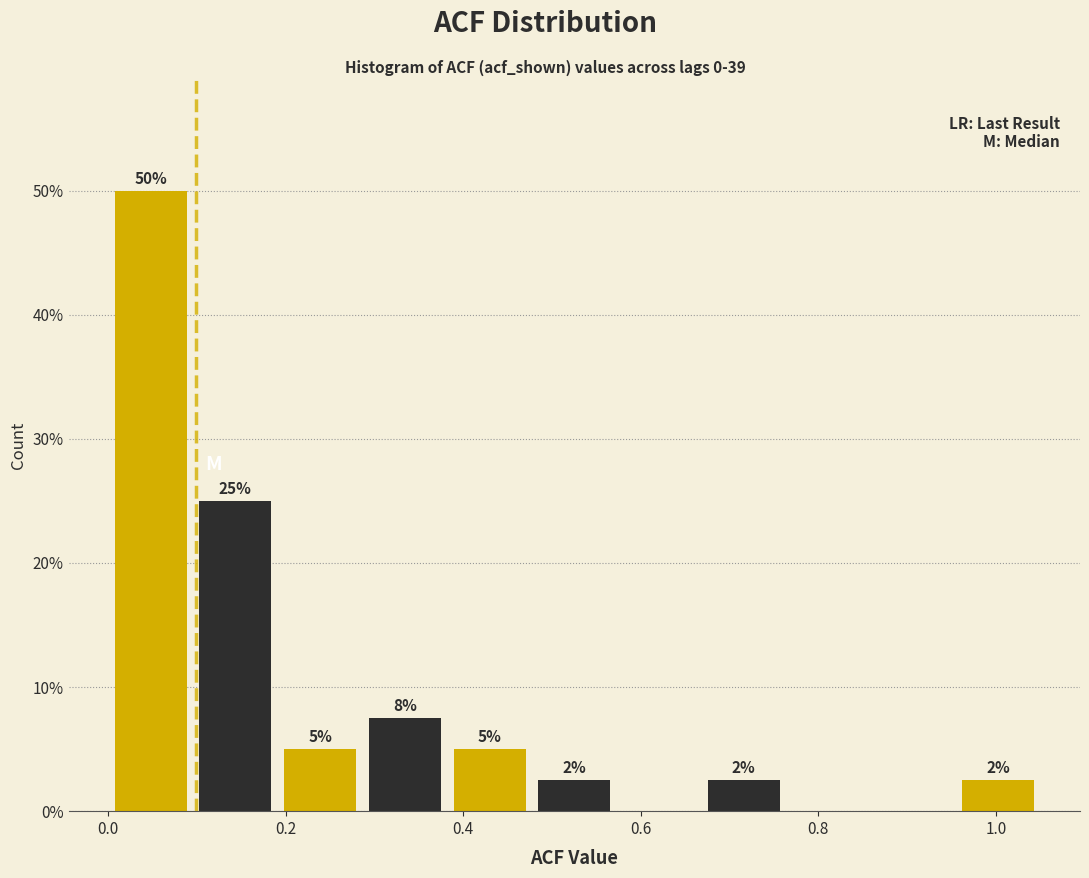

Which range on the x-axis has the tallest bar?

0.00 to 0.10